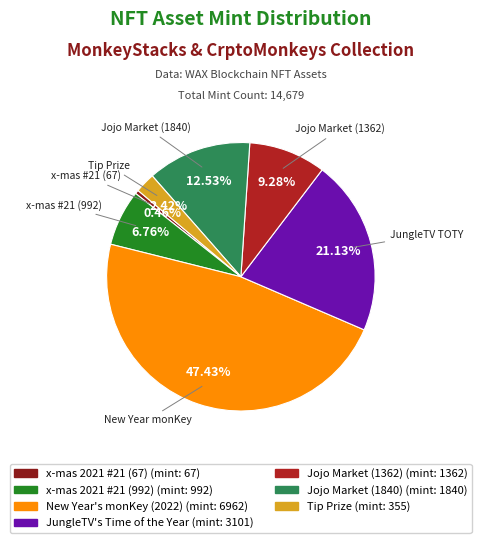

Is Jojo Market (1362) the majority of the pie?

No